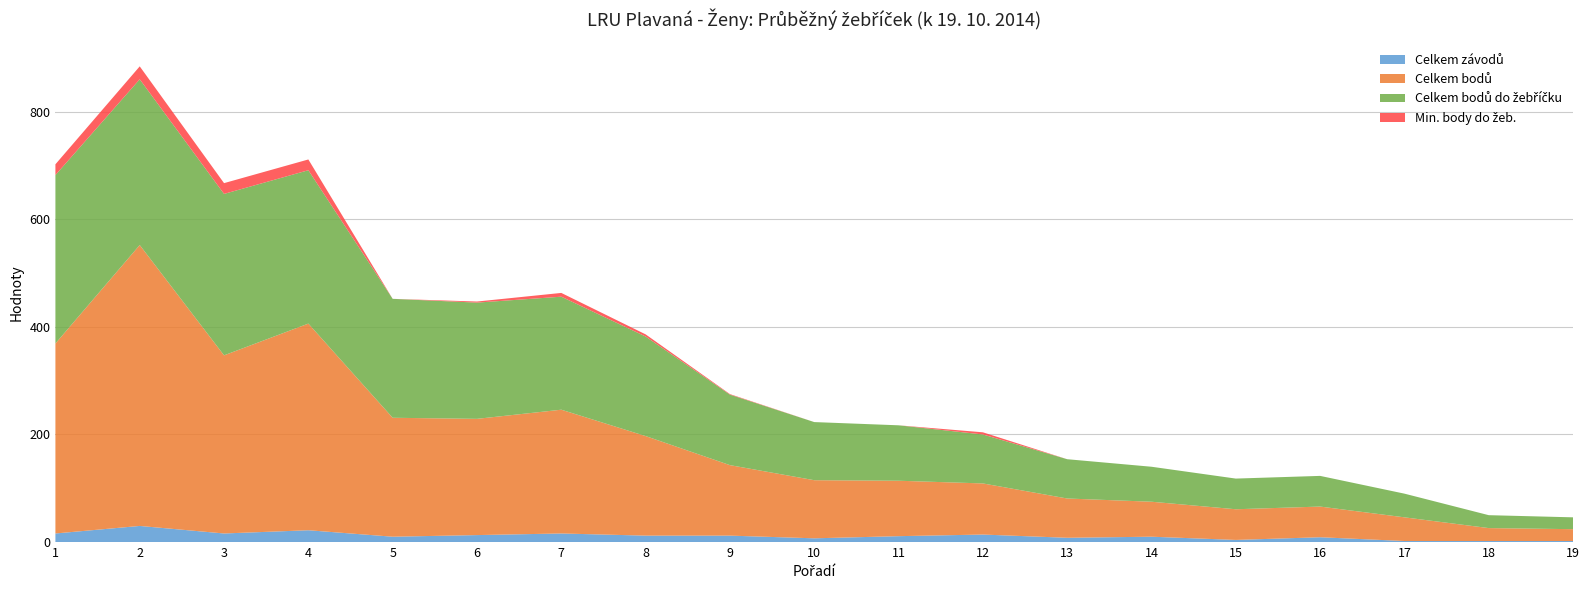

Reading right to left, list all the values displayed in this chart.

Celkem závodů: 19=2	18=2	17=2	16=9	15=4	14=10	13=8	12=14	11=11	10=7	9=12	8=12	7=16	6=13	5=10	4=22	3=16	2=30	1=16
Celkem bodů: 19=22	18=24	17=44	16=57	15=57	14=65	13=73	12=95	11=103	10=108	9=131	8=185	7=230	6=216	5=221	4=384	3=331	2=522	1=353
Celkem bodů do žebříčku: 19=22	18=24	17=44	16=57	15=57	14=65	13=73	12=91	11=103	10=108	9=131	8=185	7=210	6=216	5=221	4=285	3=300	2=308	1=313
Min. body do žeb.: 19=0	18=0	17=0	16=0	15=0	14=0	13=0	12=4	11=0	10=0	9=1	8=4	7=7	6=2	5=0	4=20	3=20	2=24	1=20